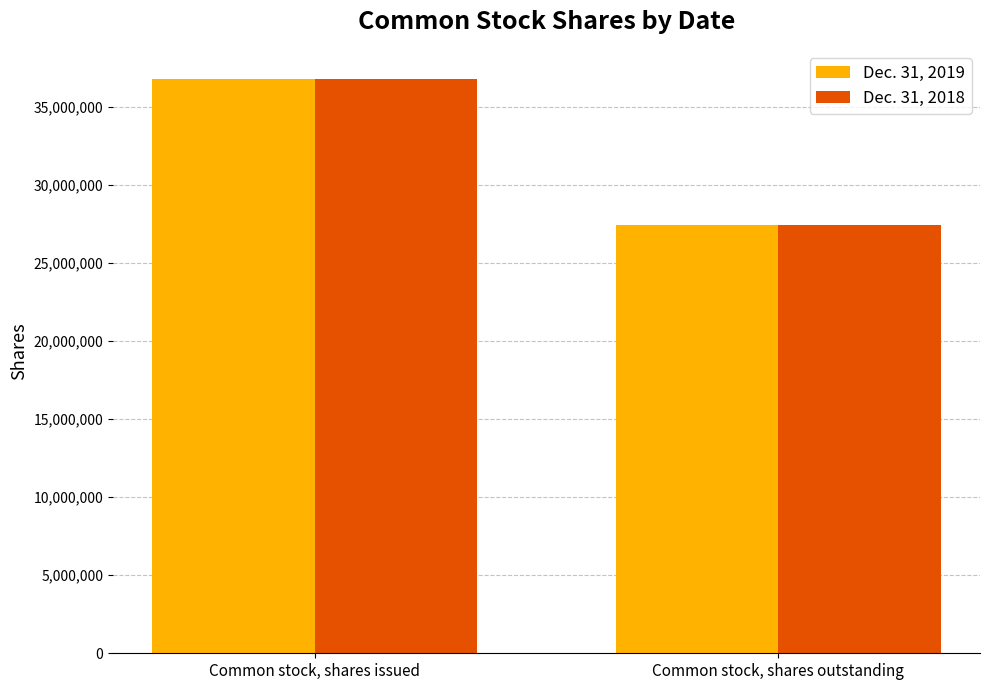

At which category is the sum across all series the highest?

Common stock, shares issued